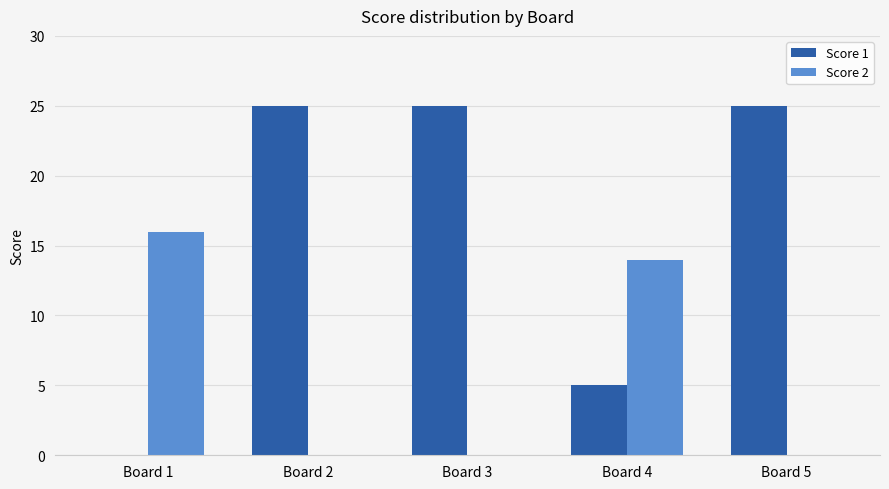

Reading left to right, list all the values displayed in this chart.

Score 1: Board 1=0	Board 2=25	Board 3=25	Board 4=5	Board 5=25
Score 2: Board 1=16	Board 2=0	Board 3=0	Board 4=14	Board 5=0